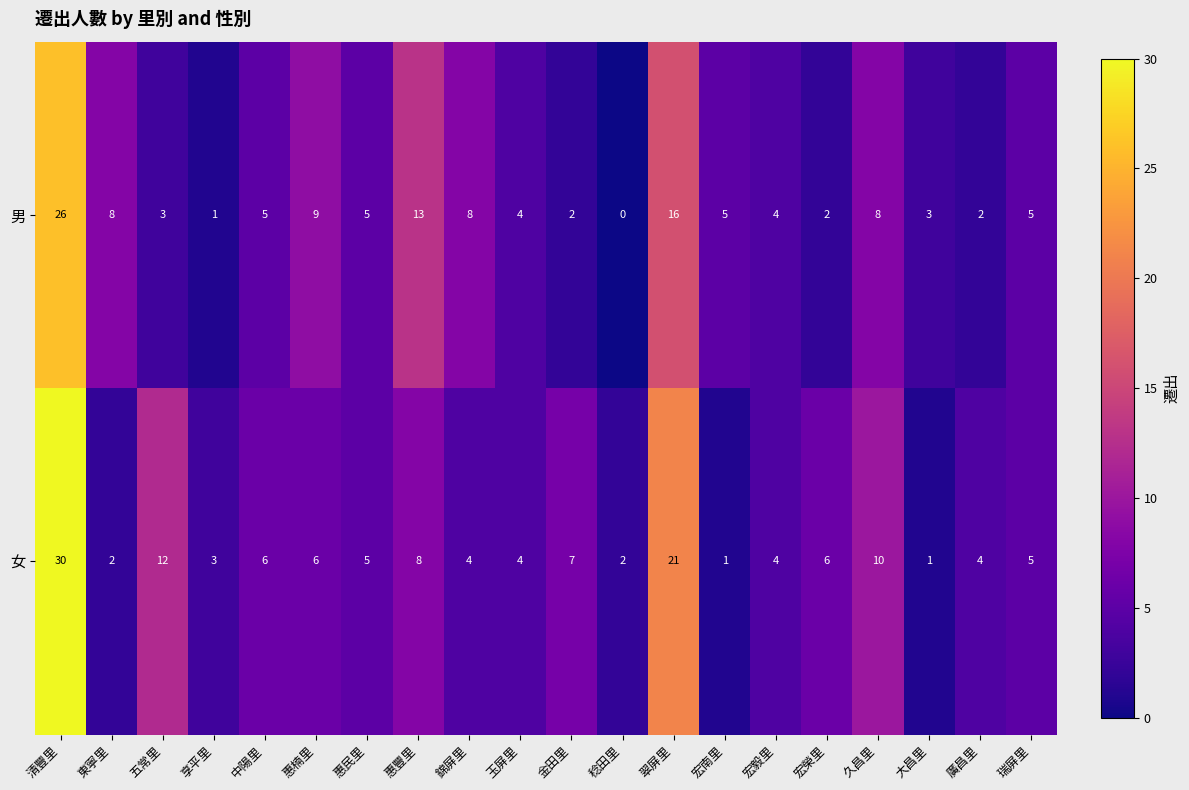

What is the sum of the 女 values at 惠民里 and 享平里?

8